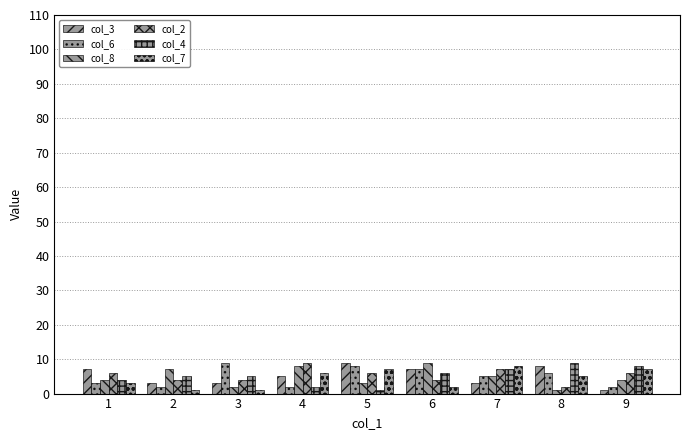

Does the chart contain stacked bars?

No